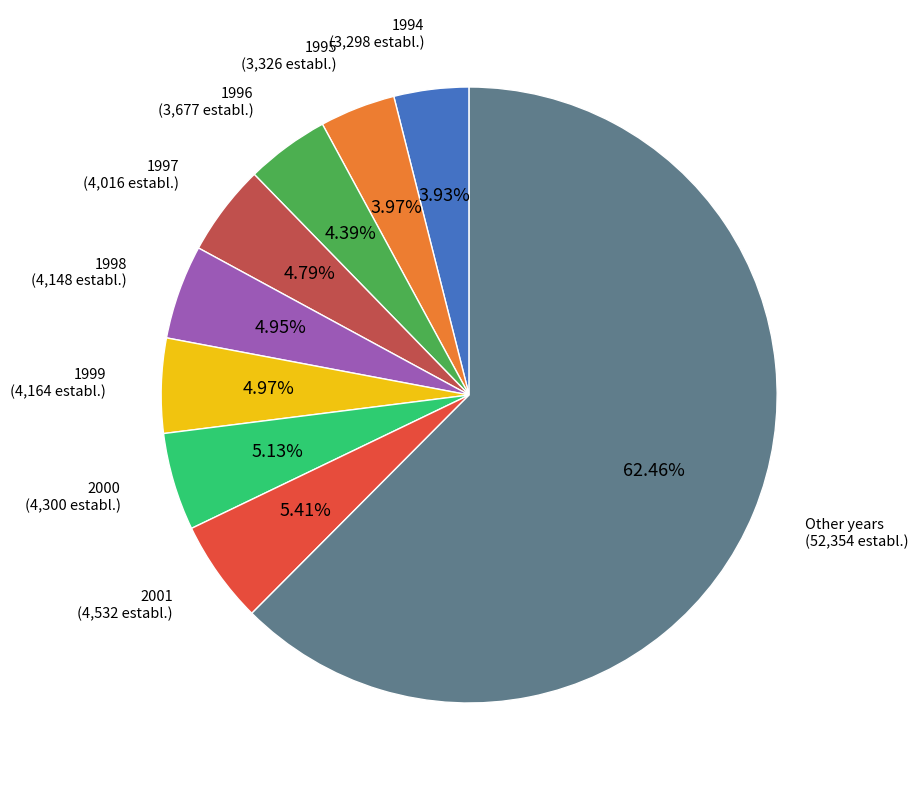

Is there a majority slice in this chart?

Yes